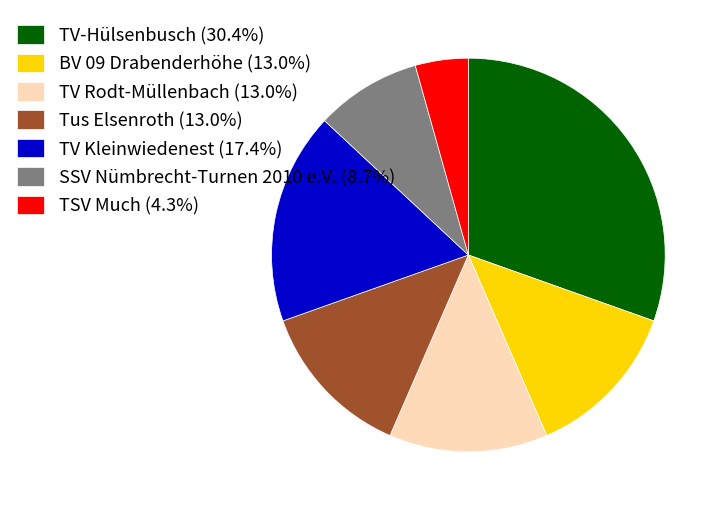

How many slices are in this pie chart?

7